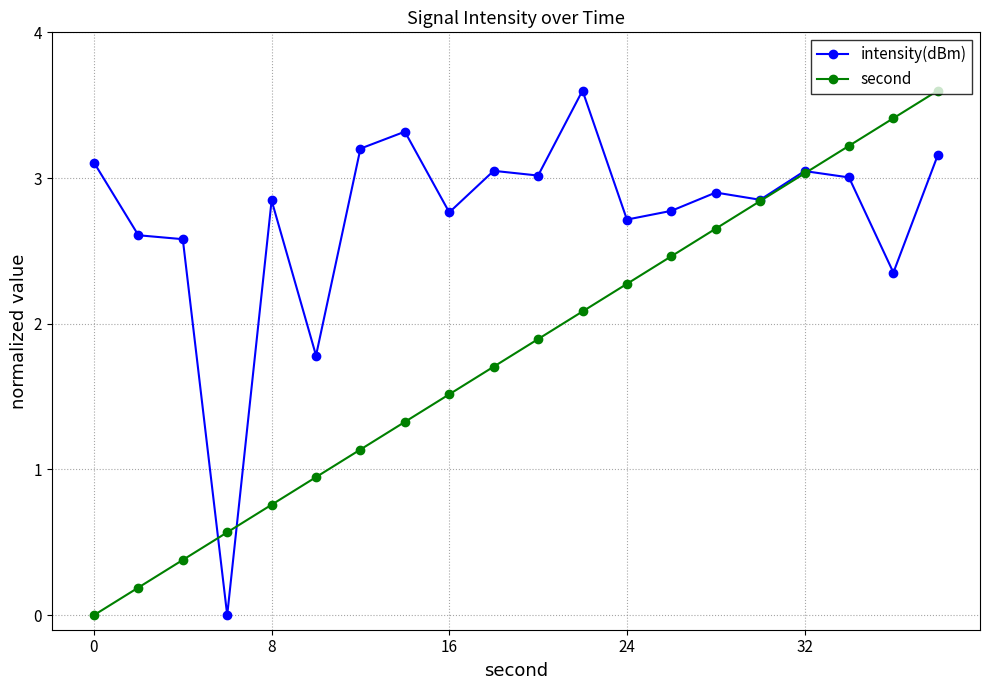

How many interior local valleys does the intensity(dBm) series have?

7